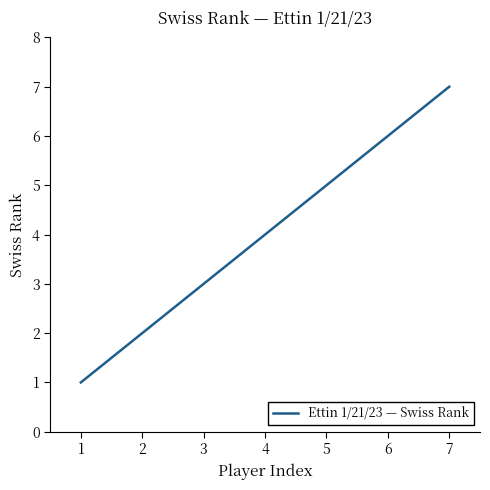

How many values are between 2 and 6?

5